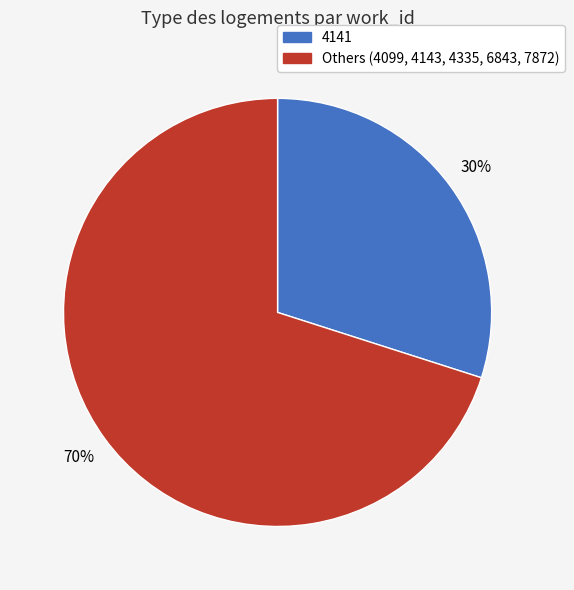

Is there a majority slice in this chart?

Yes